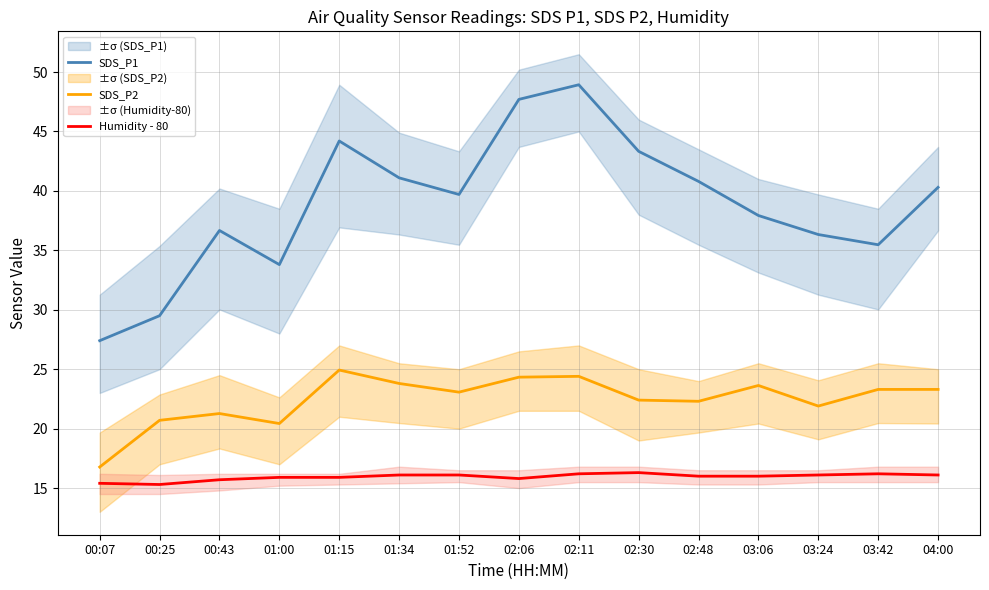

Which series has the largest total across all categories?

SDS_P1